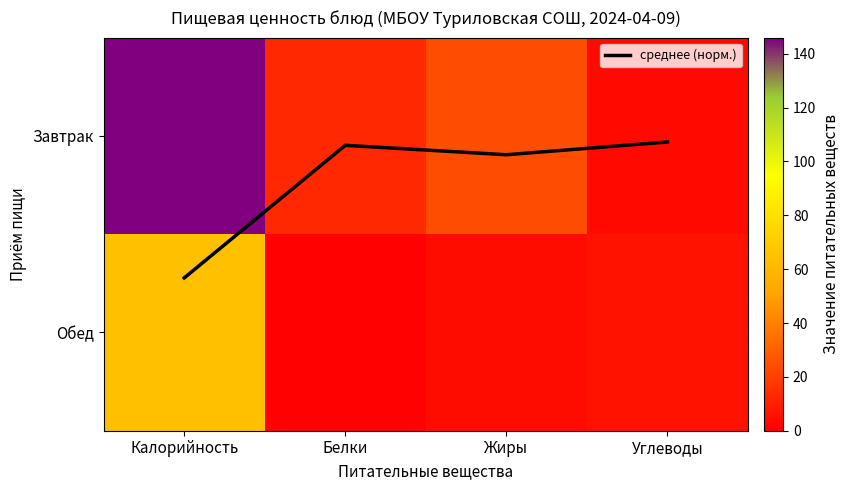

How many data points in Обед are above 6?

1